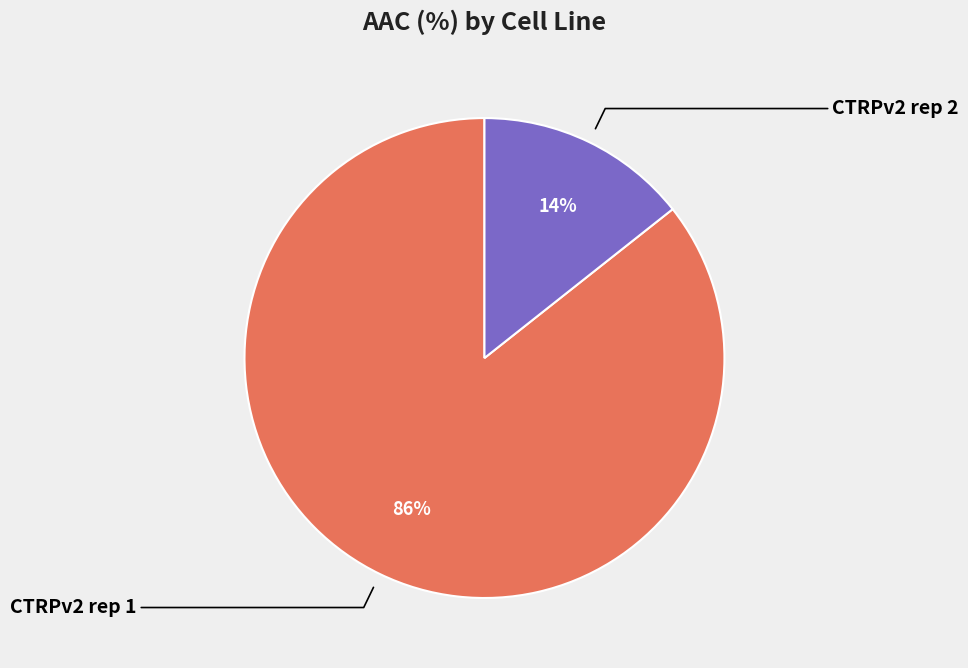

Is there a majority slice in this chart?

Yes